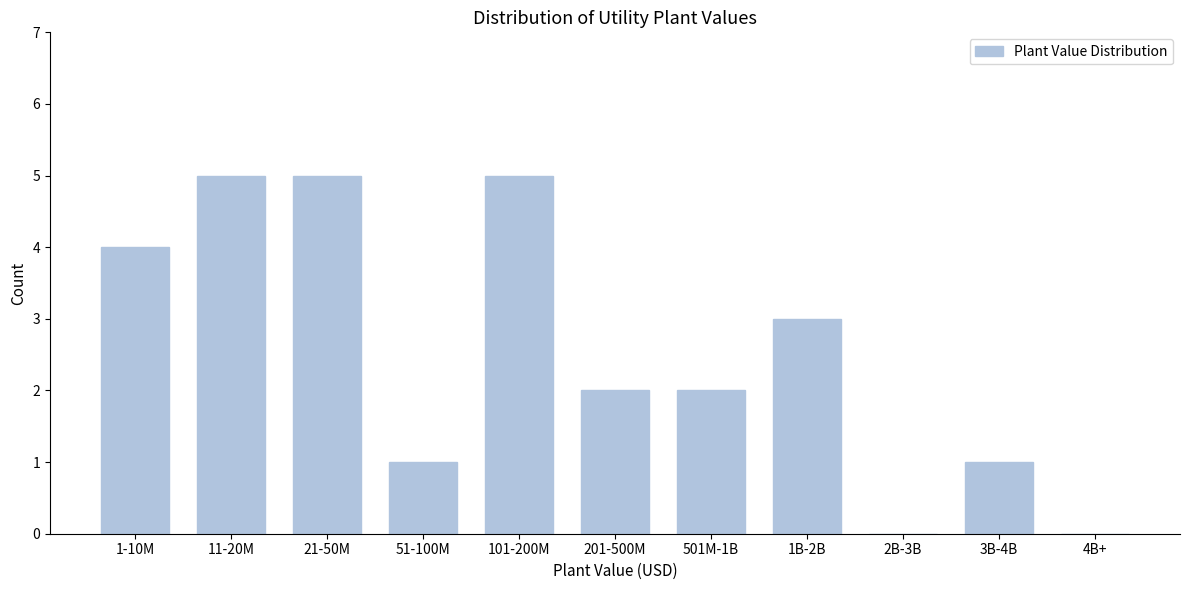

Reading left to right, transcribe all the data shown in this chart.

1-10M=4	11-20M=5	21-50M=5	51-100M=1	101-200M=5	201-500M=2	501M-1B=2	1B-2B=3	2B-3B=0	3B-4B=1	4B+=0